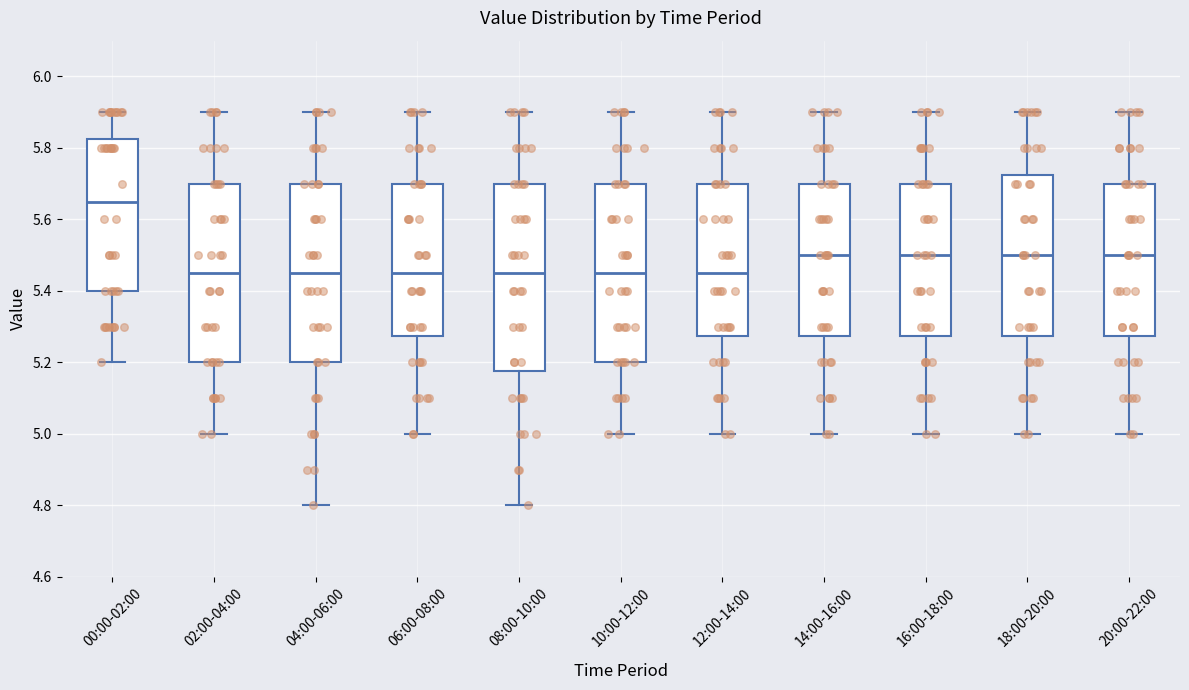

Which box is the tallest, from its lower edge to its upper edge?

08:00-10:00